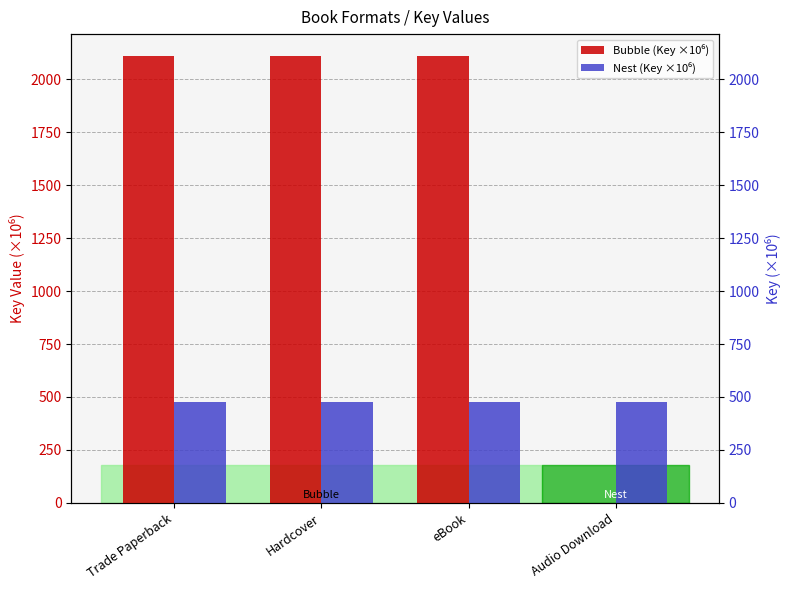

How many values in the Bubble (Key ×10⁶) series are below 2108?

1